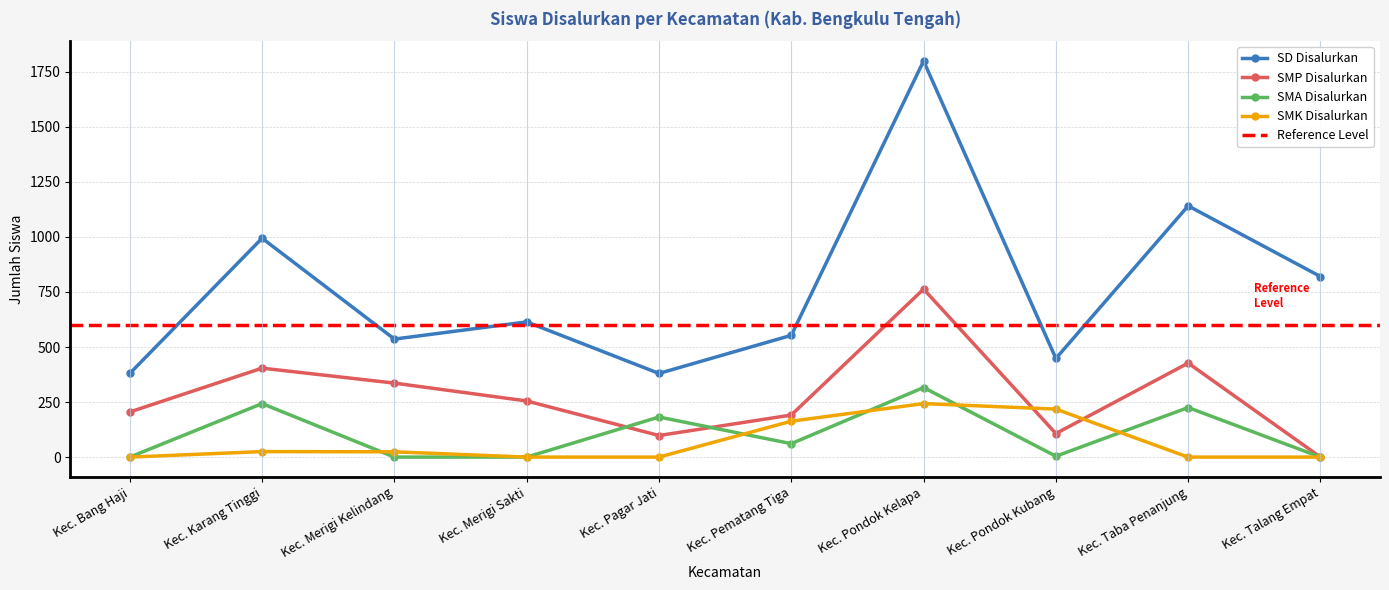

The SMA Disalurkan series shows 317 at Kec. Pagar Jati. True or false?

False